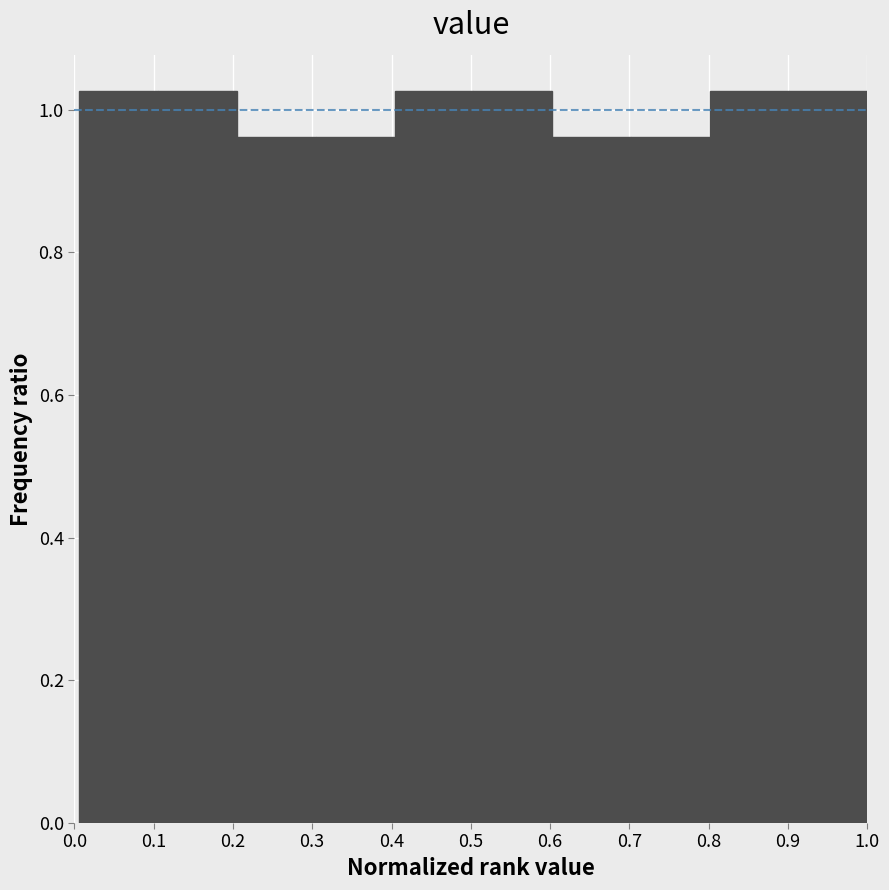

Reading left to right, transcribe this chart: for each bar, give the range it covers on the x-axis and its height. Neither the bar edges nor the heights are printed on the chart, so give them approximately, as read against the axes.

0.01 to 0.11: 1.02
0.11 to 0.21: 1.02
0.21 to 0.30: 0.96
0.30 to 0.40: 0.96
0.40 to 0.50: 1.02
0.50 to 0.60: 1.02
0.60 to 0.70: 0.96
0.70 to 0.80: 0.96
0.80 to 0.90: 1.02
0.90 to 1.00: 1.02